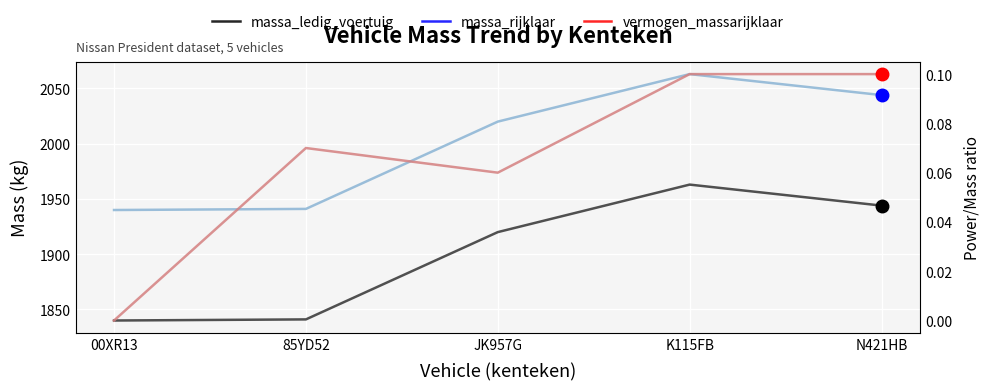

Which has a higher value, 00XR13 or K115FB?

K115FB